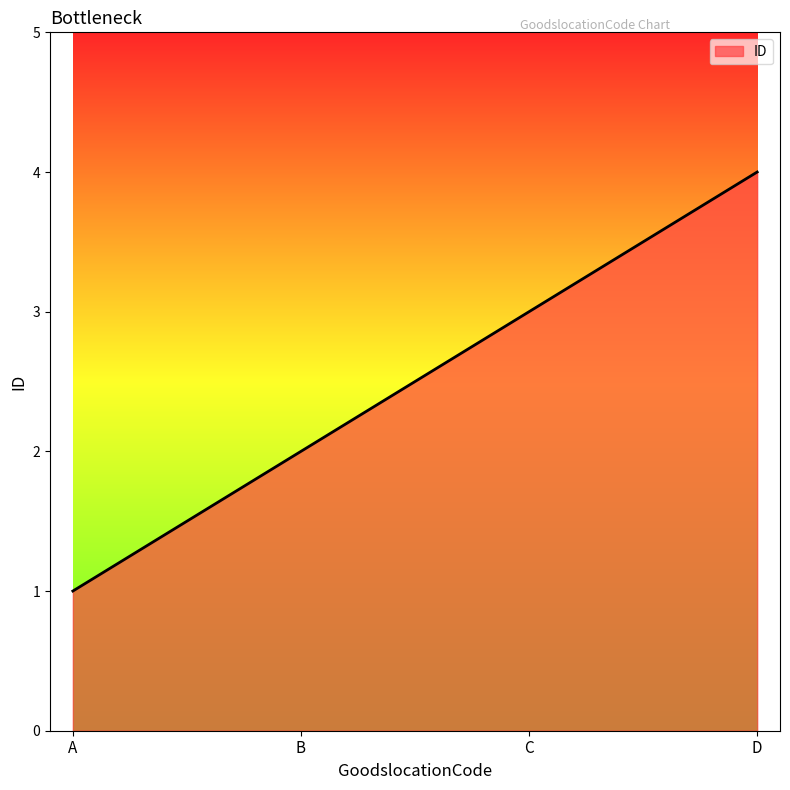

At which category does the chart reach its peak across all series?

D